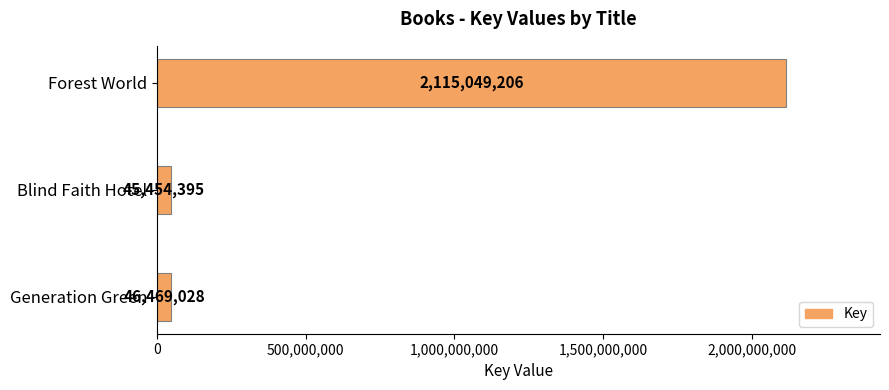

Are the bars horizontal?

Yes